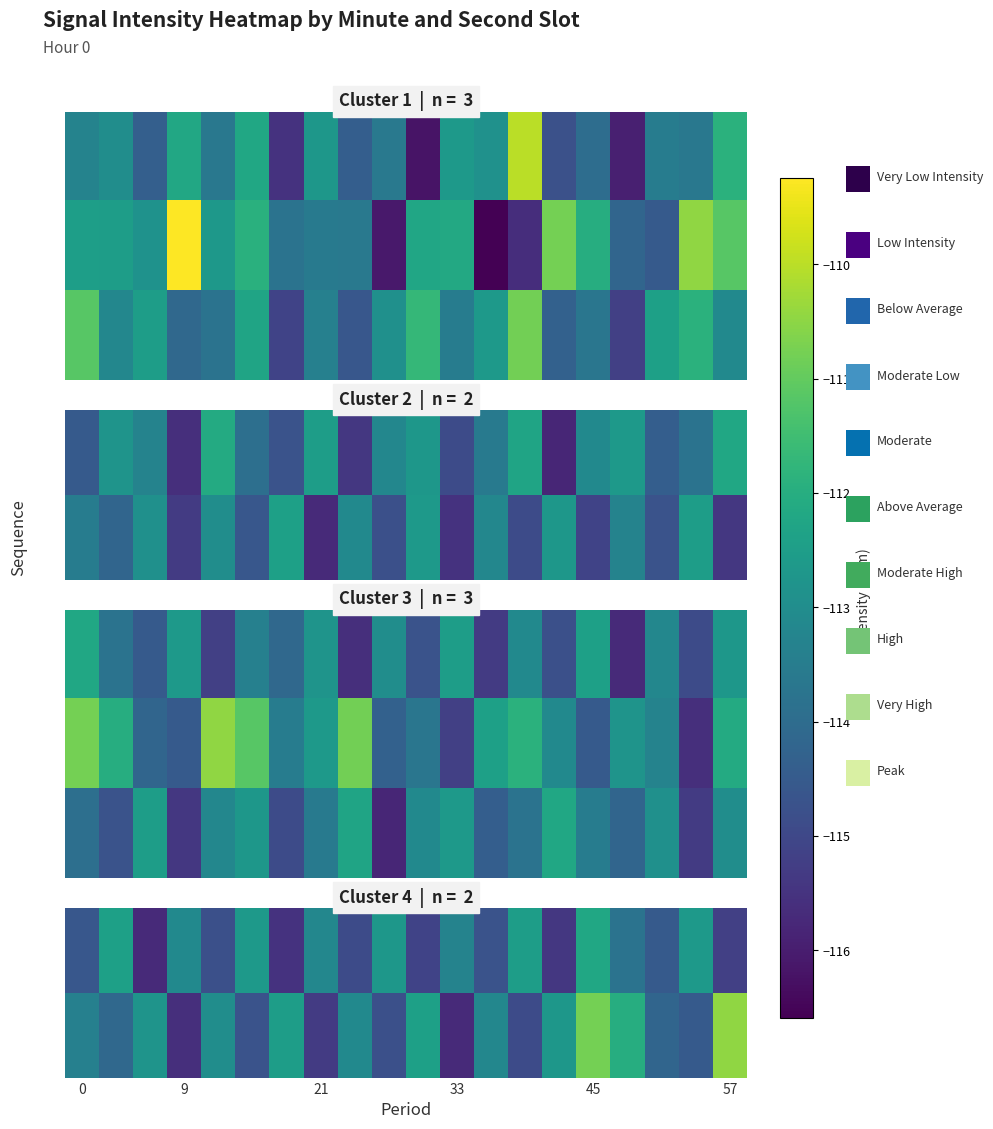

At which category is the sum across all series the highest?

9